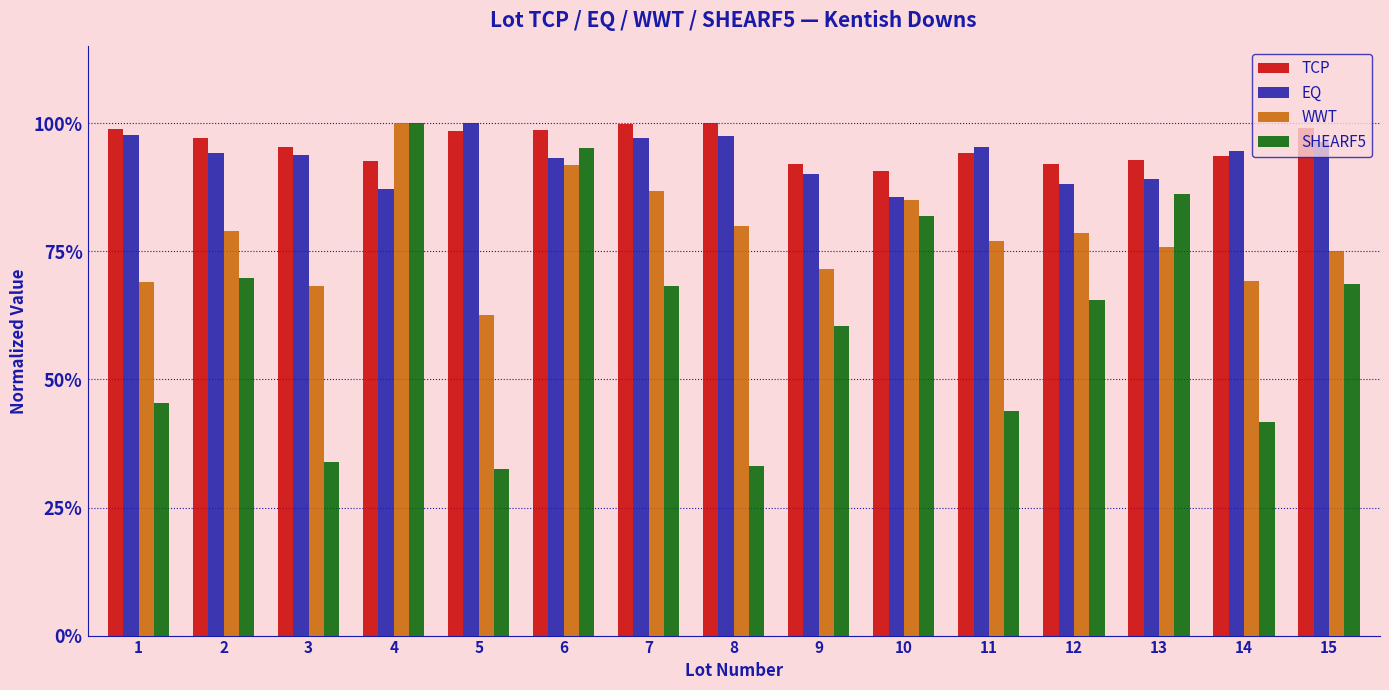

Is the value of SHEARF5 at 3 greater than the value of WWT at 10?

No